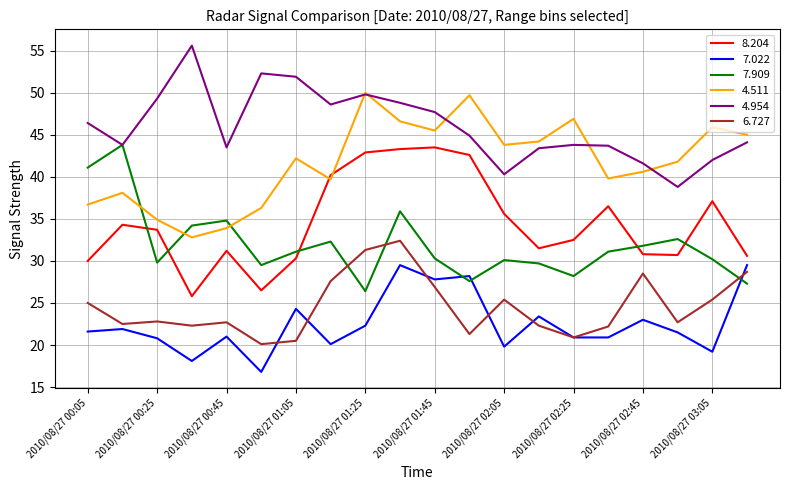

What is the smallest value displayed?

16.8